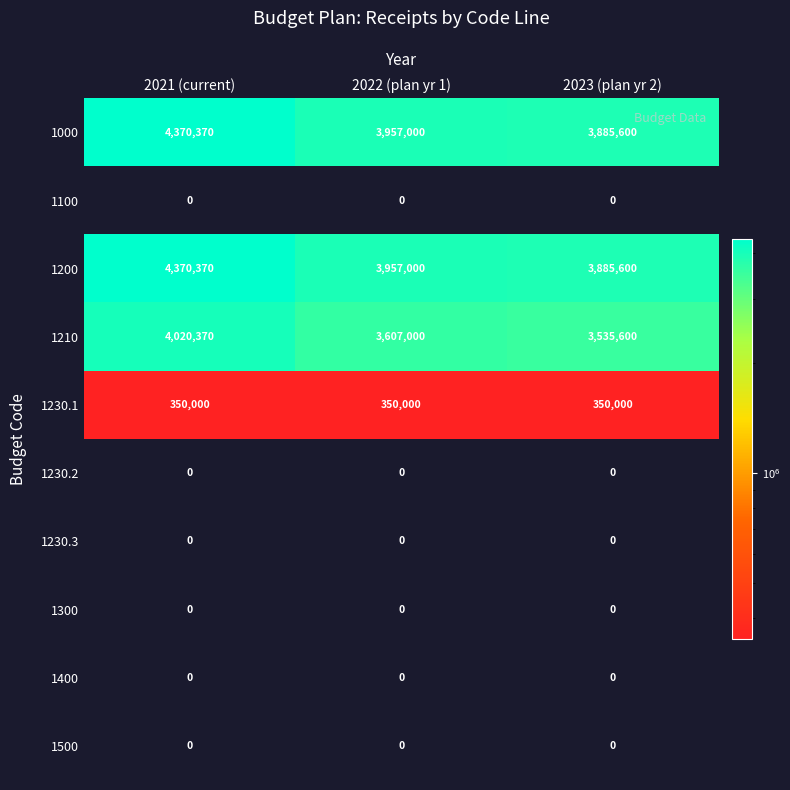

At which category does the chart reach its peak across all series?

2021 (current)